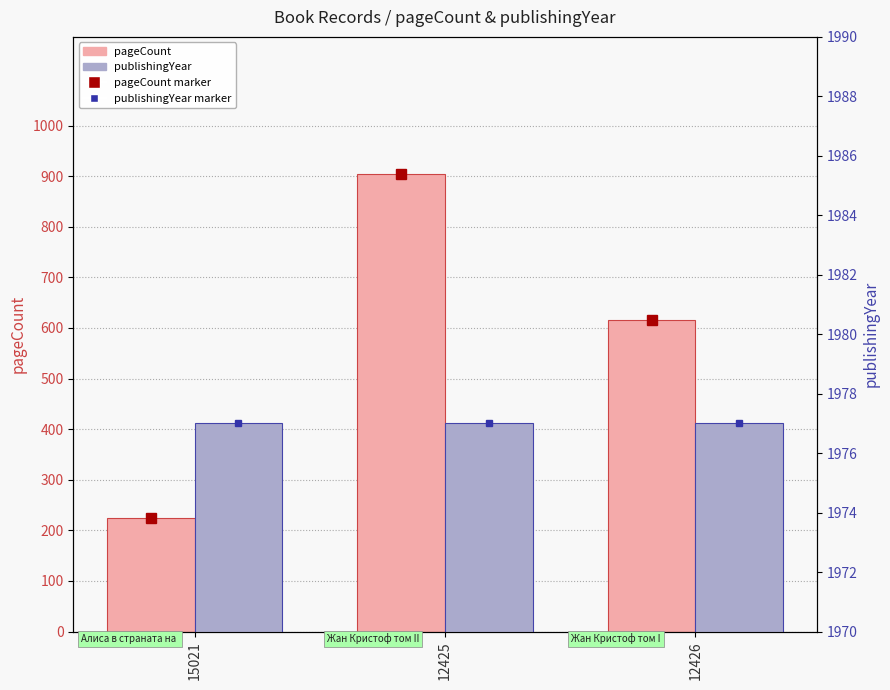

What is the total value across all series at 12426?

2593